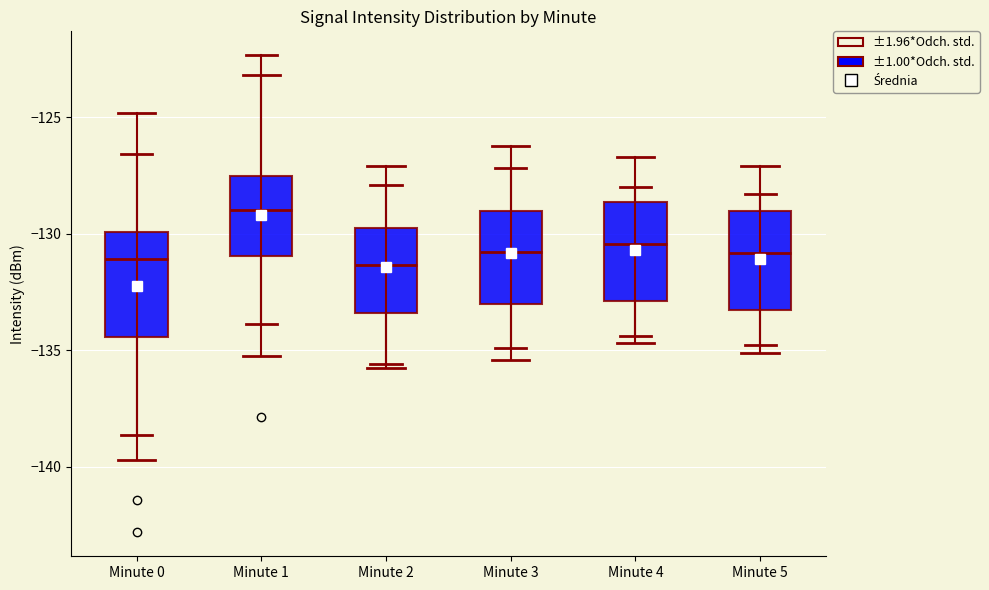

Which box's median line is the highest?

Minute 1